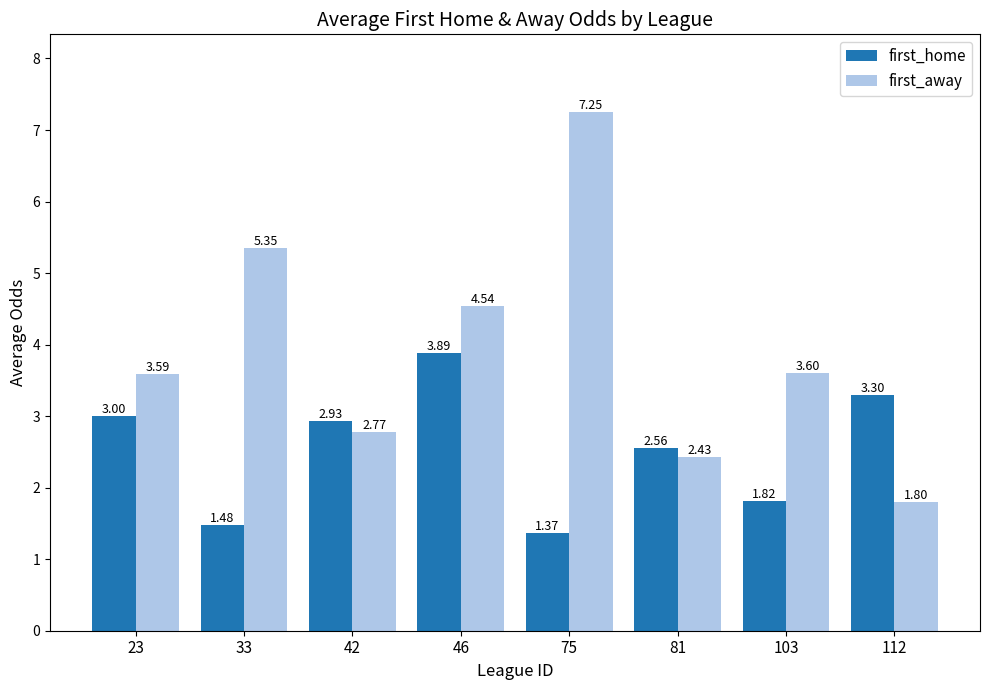

What is the difference between the second highest and minimum values in the first_home series?

1.9